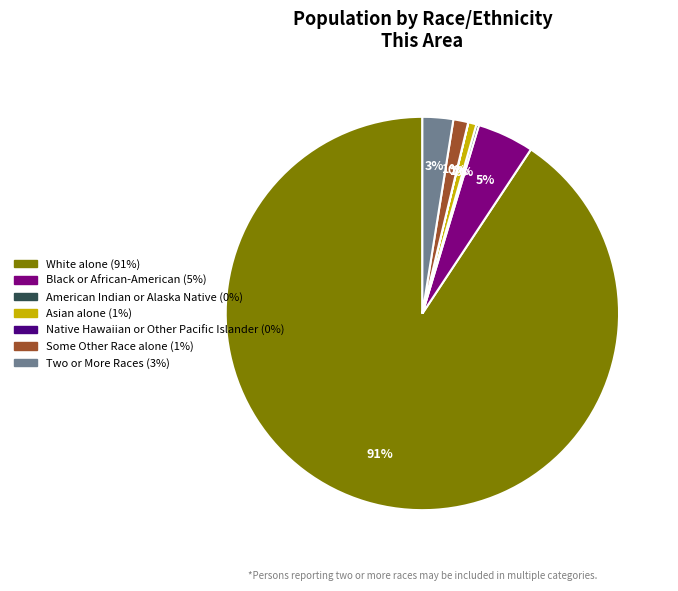

Is there a majority slice in this chart?

Yes